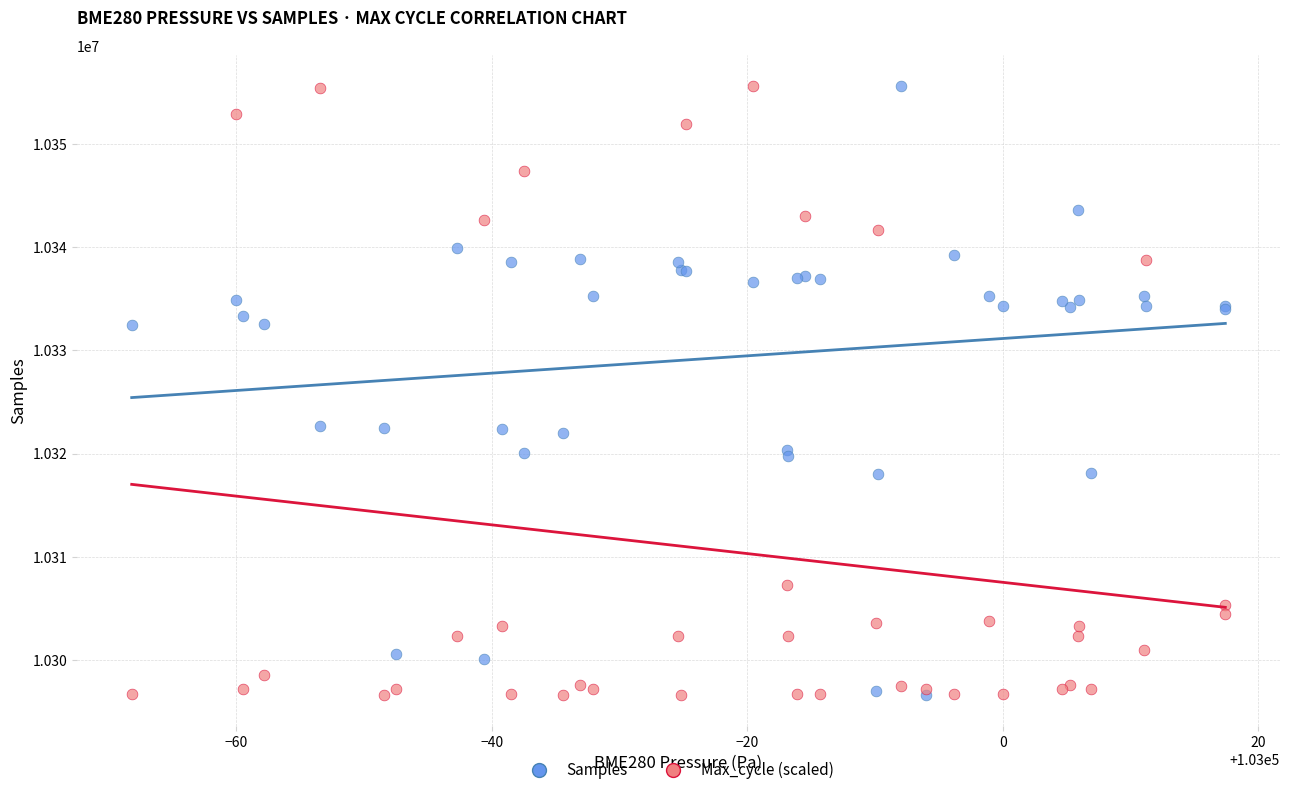

What are all the series names shown in the legend?

Samples, Max_cycle (scaled)